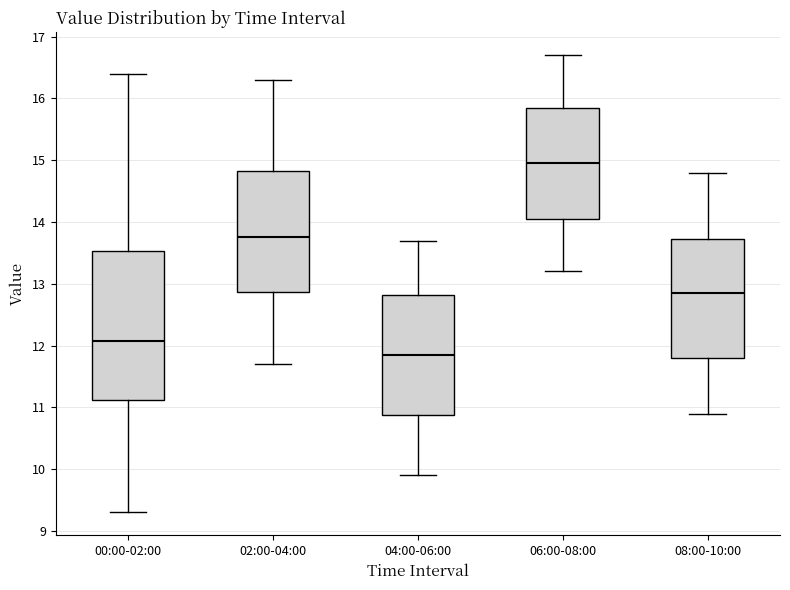

Which box's median line is the lowest?

04:00-06:00